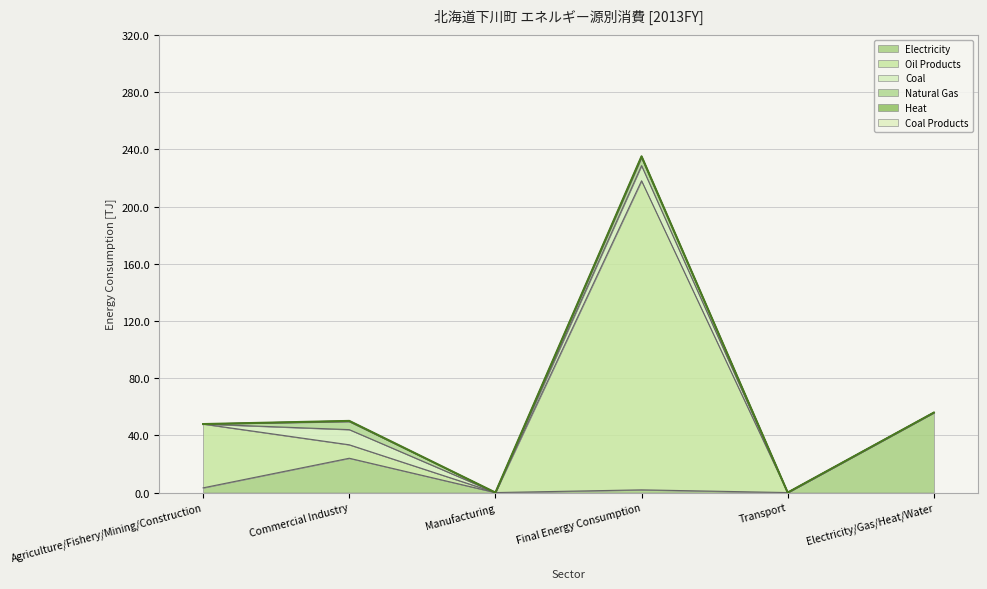

Reading left to right, extract all data points from this chart.

Electricity: 3.3	24.0	0.0	1.9	0.0	55.9
Oil Products: 44.6	9.4	0.0	216.1	0.0	0.0
Coal: 0.0	10.6	0.0	10.6	0.0	0.0
Natural Gas: 0.0	5.6	0.0	5.6	0.0	0.0
Heat: 0.0	0.5	0.0	0.9	0.0	0.0
Coal Products: 0.0	0.0	0.0	0.0	0.0	0.0